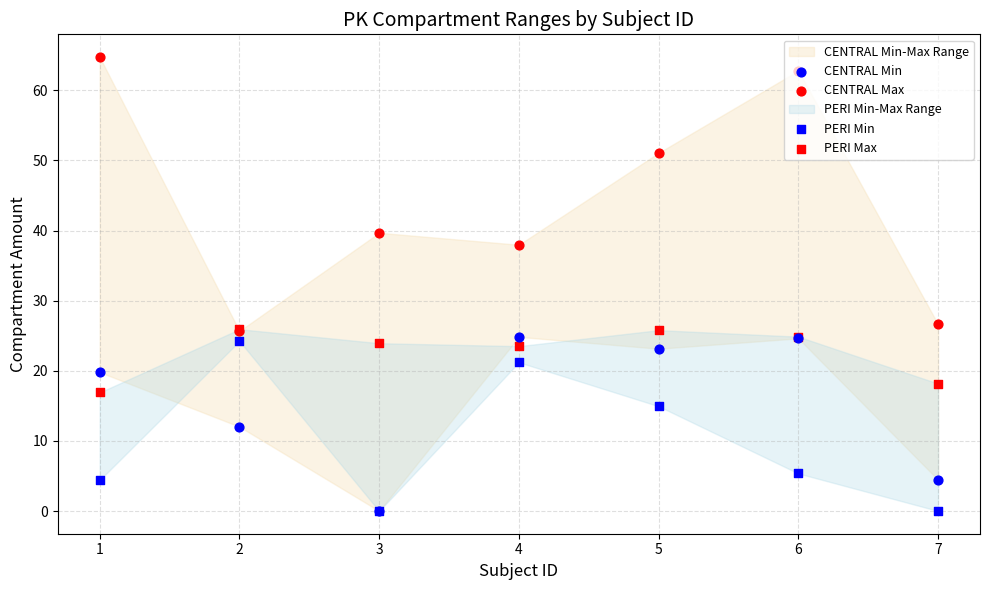

Which series has the widest spread of Y values?

CENTRAL Max